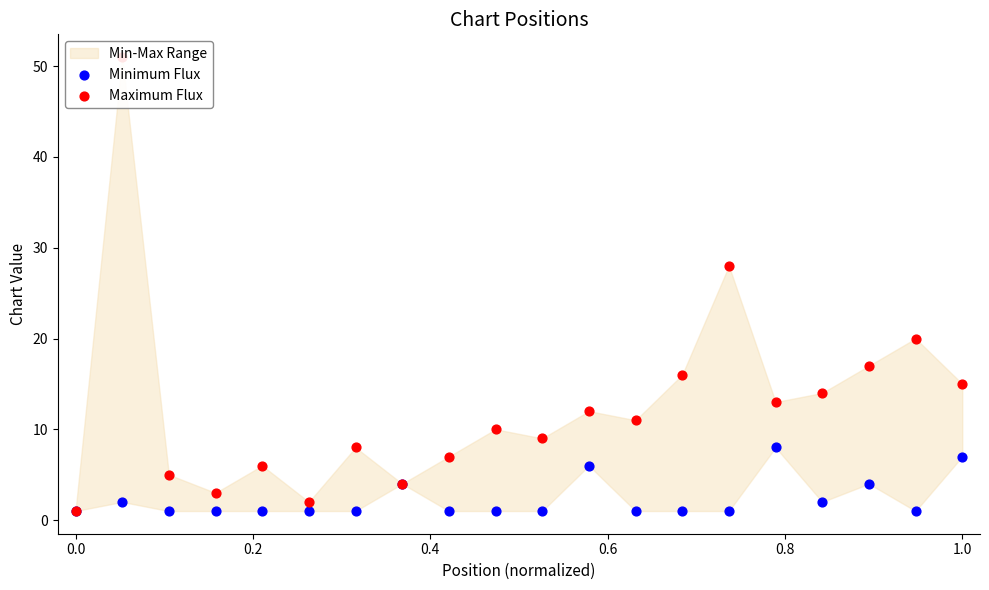

Which series reaches the minimum Y coordinate?

Minimum Flux